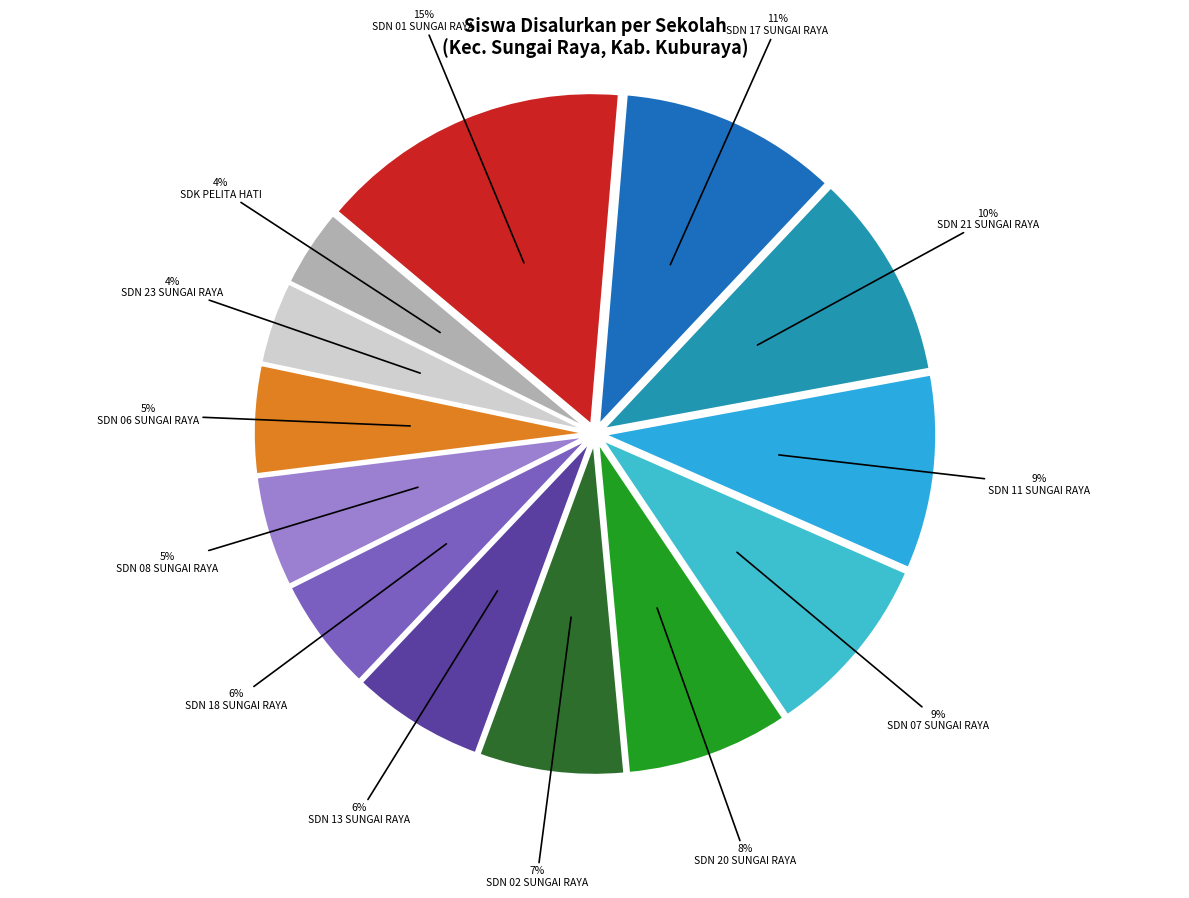

How many slices are in this pie chart?

13